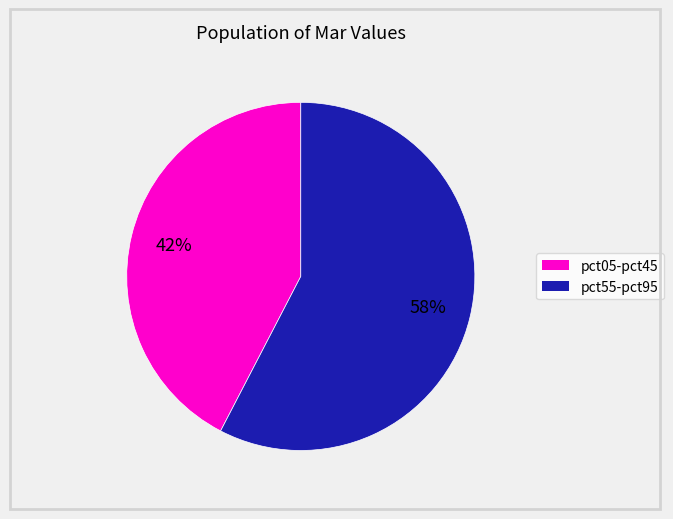

Is there any slice that represents more than half of the pie?

Yes